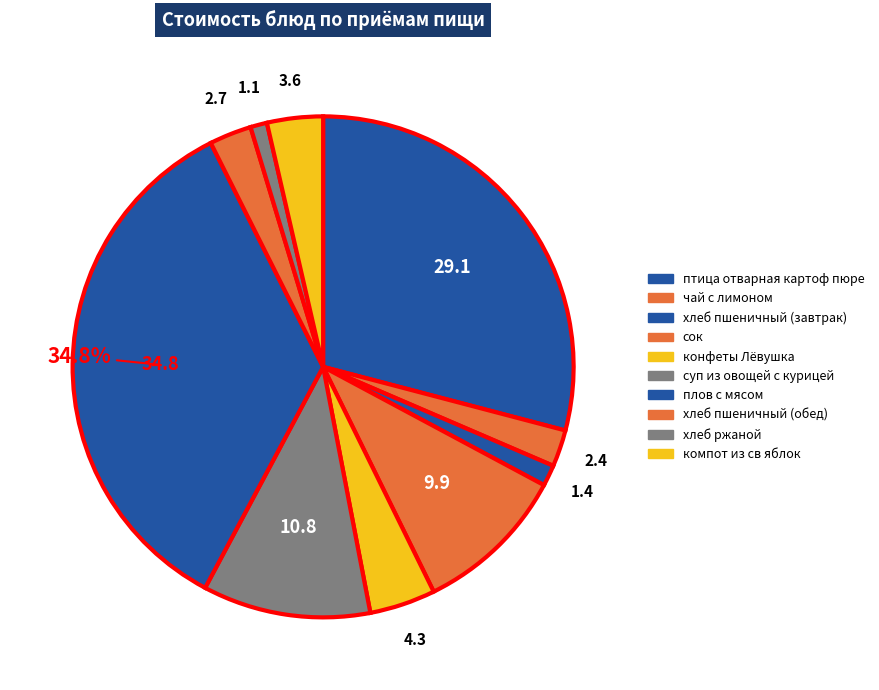

How many slices are in this pie chart?

10